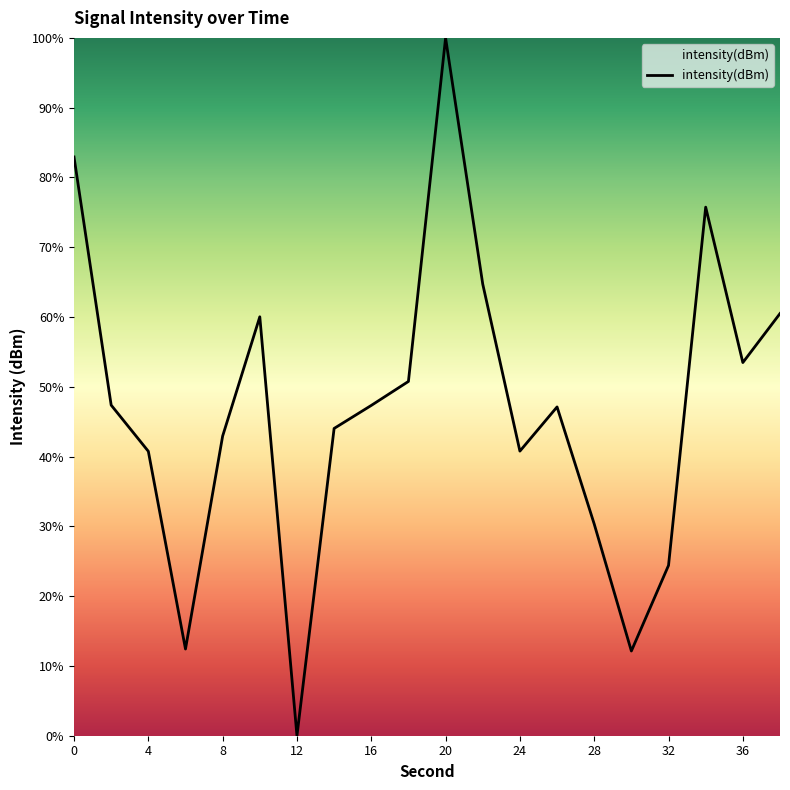

What is the difference between the maximum and minimum values?

100.0